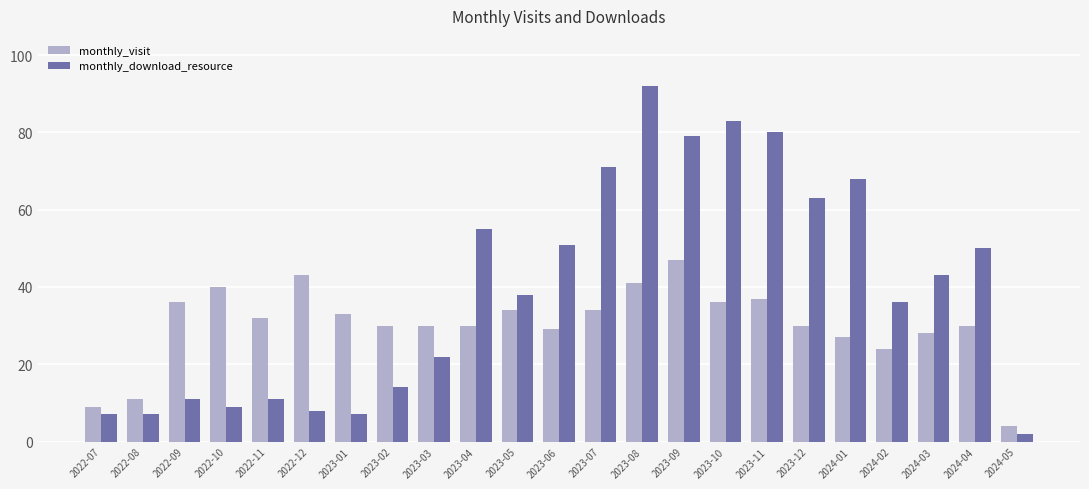

At how many categories does at least one series exceed 86?

1